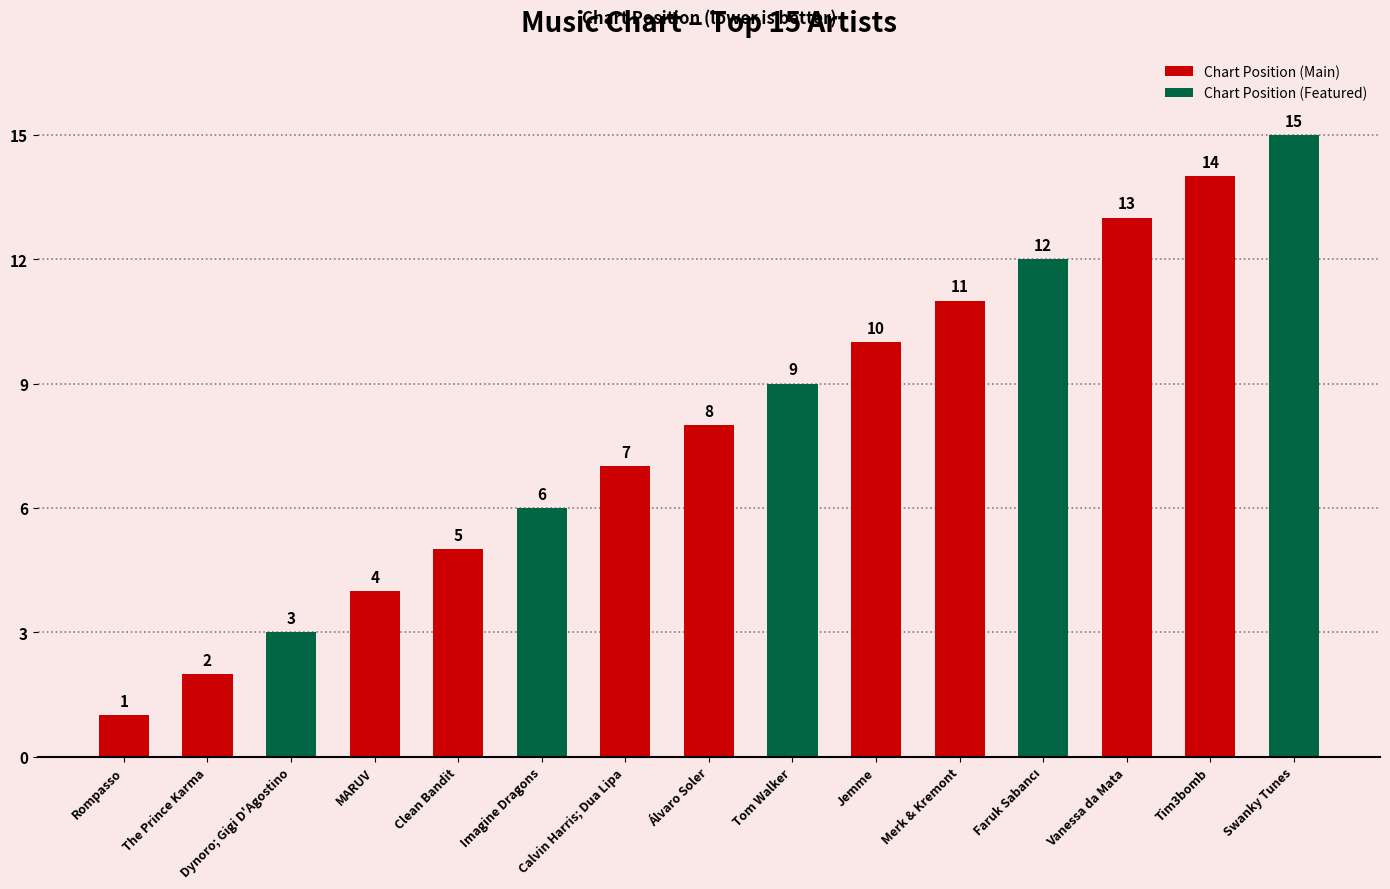

List the labels in order of value, smallest first.

Rompasso, The Prince Karma, Dynoro; Gigi D'Agostino, MARUV, Clean Bandit, Imagine Dragons, Calvin Harris; Dua Lipa, Álvaro Soler, Tom Walker, Jemme, Merk & Kremont, Faruk Sabancı, Vanessa da Mata, Tim3bomb, Swanky Tunes